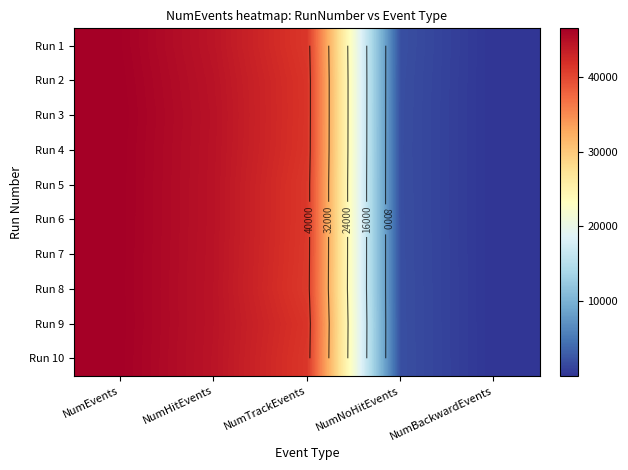

What is the difference between the Run 10 values at NumTrackEvents and NumBackwardEvents?

41315